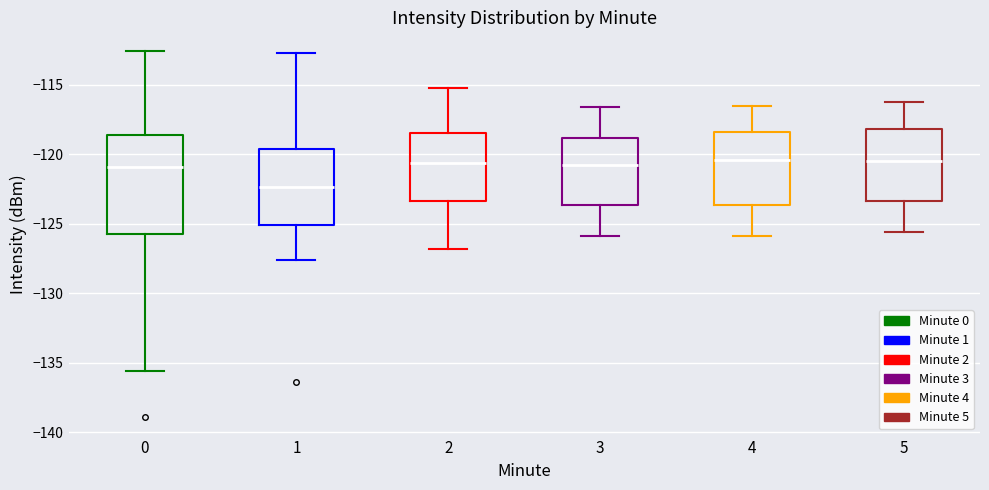

Reading left to right, transcribe this box plot: for each box, give where its median line is, the range the box spans, and where its two whiskers end, as read against the y-axis. The values are not printed on the chart, so give them approximately, as read against the axis.

0: median -121.0, box -125.5 to -118.5, whiskers -135.5 to -112.5
1: median -122.5, box -125.0 to -119.5, whiskers -127.5 to -112.5
2: median -120.5, box -123.5 to -118.5, whiskers -127.0 to -115.0
3: median -120.5, box -123.5 to -119.0, whiskers -126.0 to -116.5
4: median -120.5, box -123.5 to -118.5, whiskers -126.0 to -116.5
5: median -120.5, box -123.5 to -118.0, whiskers -125.5 to -116.0